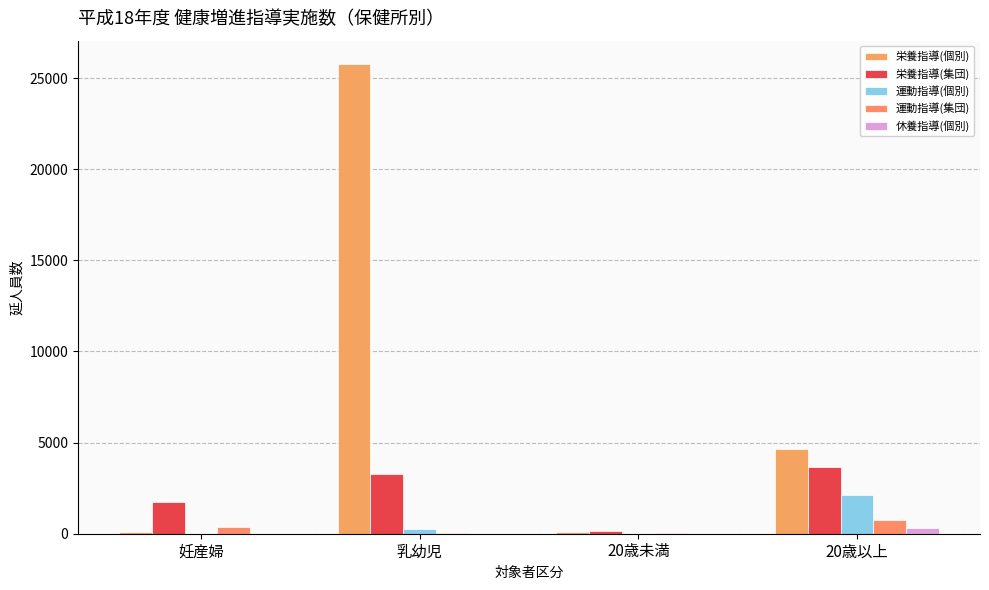

Which category has the lowest value in the 栄養指導(集団) series?

20歳未満